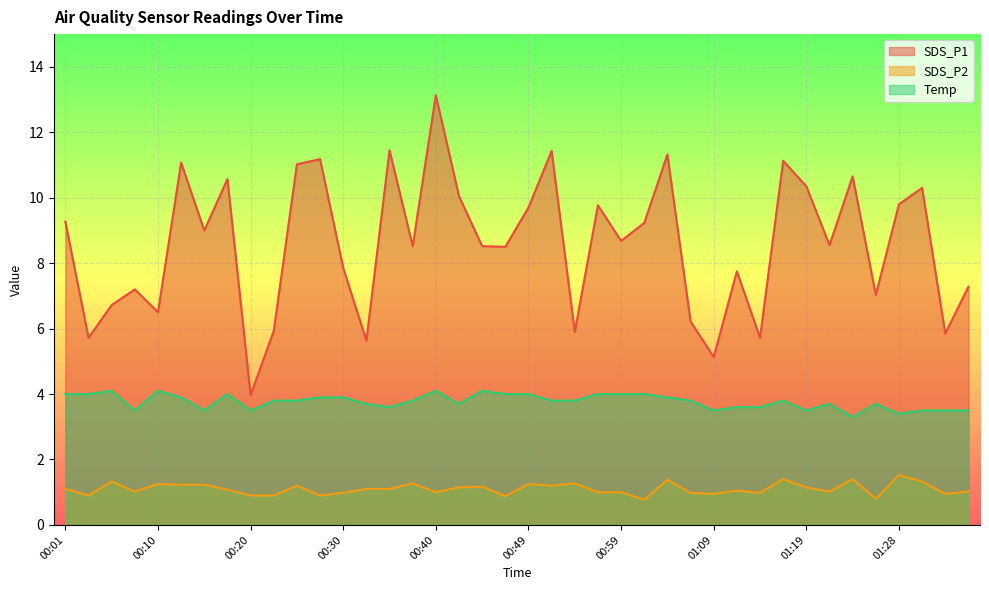

What is the sum of the SDS_P1 values at 00:37 and 01:23?

19.2